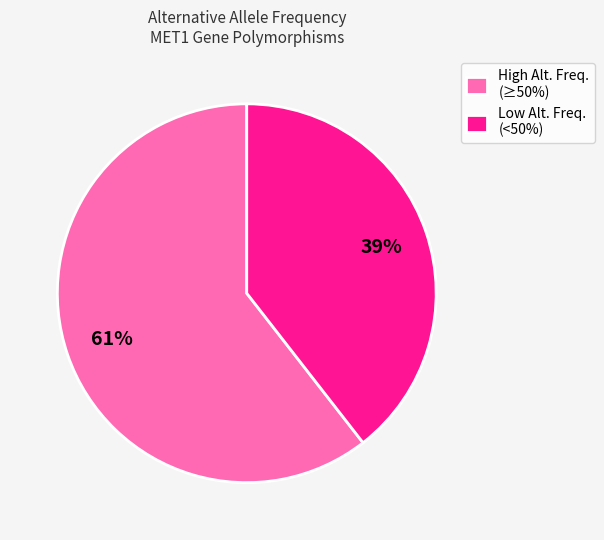

Is the sum of Low Alt. Freq. (<50%) and High Alt. Freq. (≥50%) greater than half?

Yes